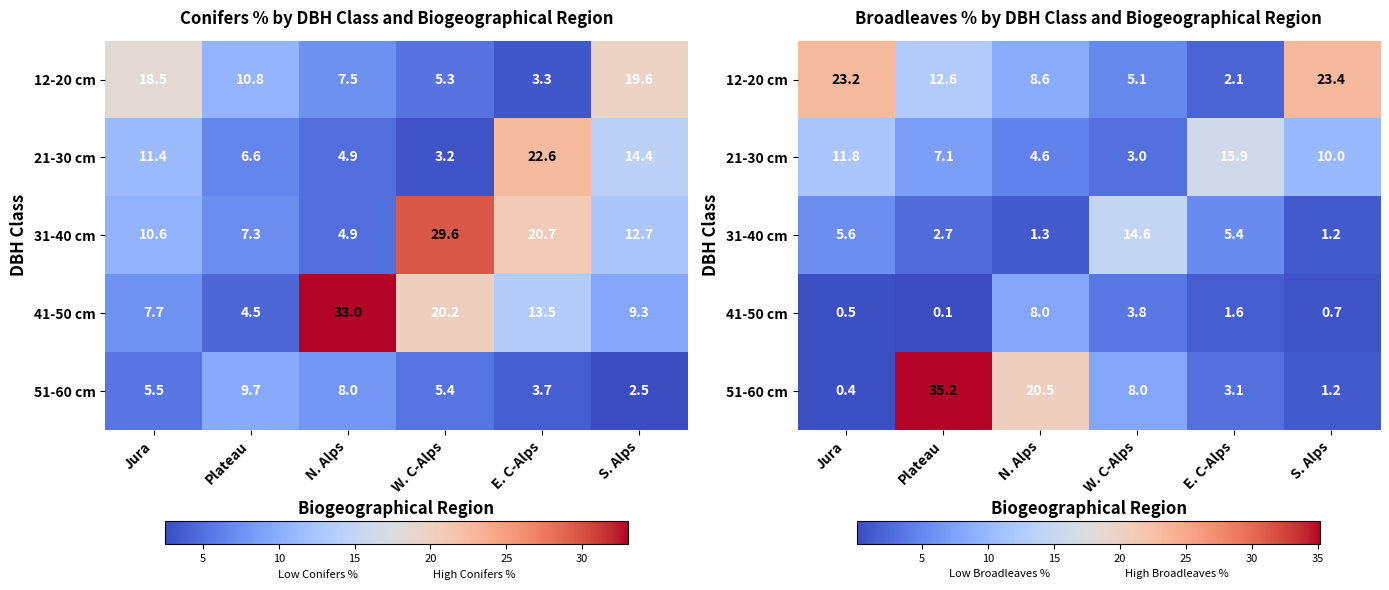

What is the lowest value of the 12-20 cm series?

2.1